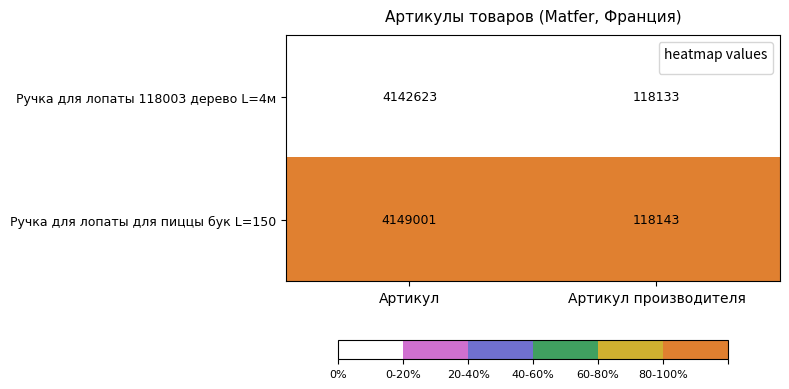

Rank the series at Артикул производителя from highest to lowest value.

Ручка для лопаты для пиццы бук L=150, Ручка для лопаты 118003 дерево L=4м